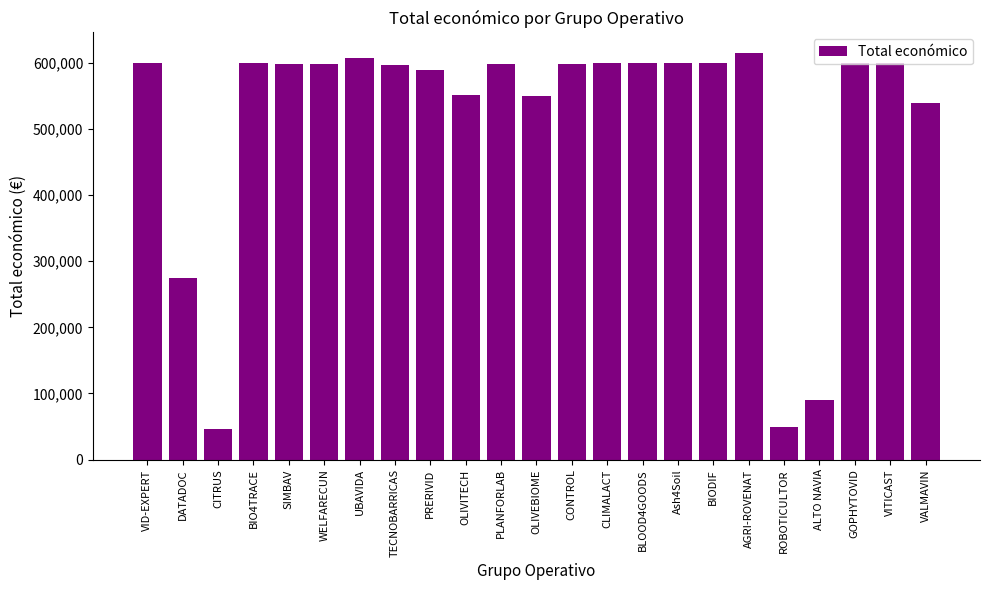

What is the value of the 2nd bar from the left?

274183